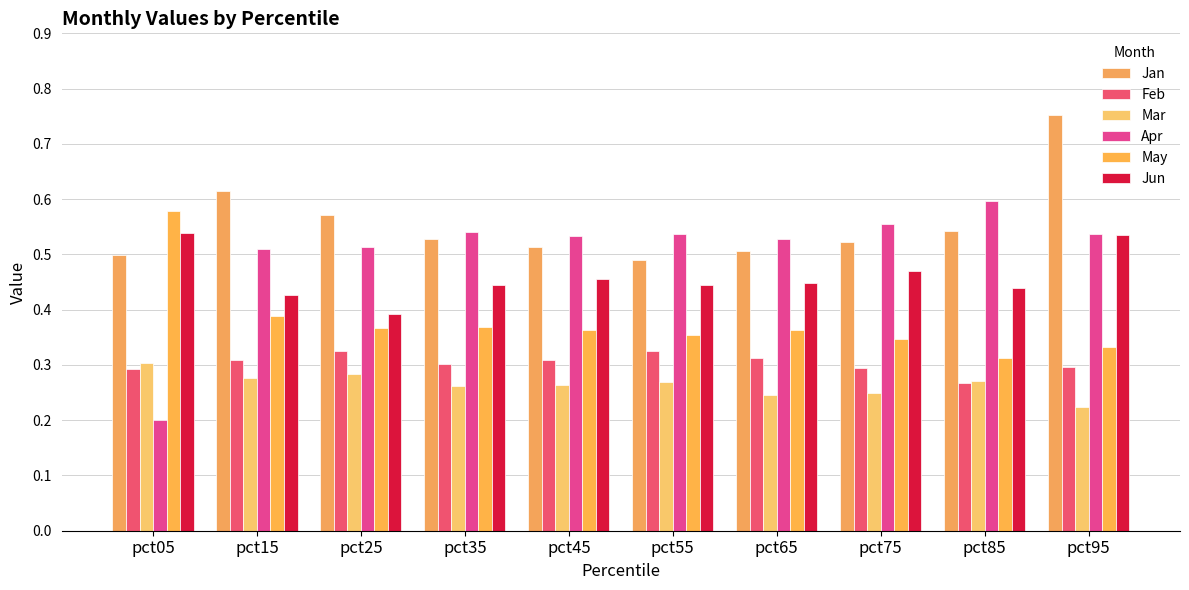

What is the difference between the maximum and second lowest values in the Mar series?

0.1